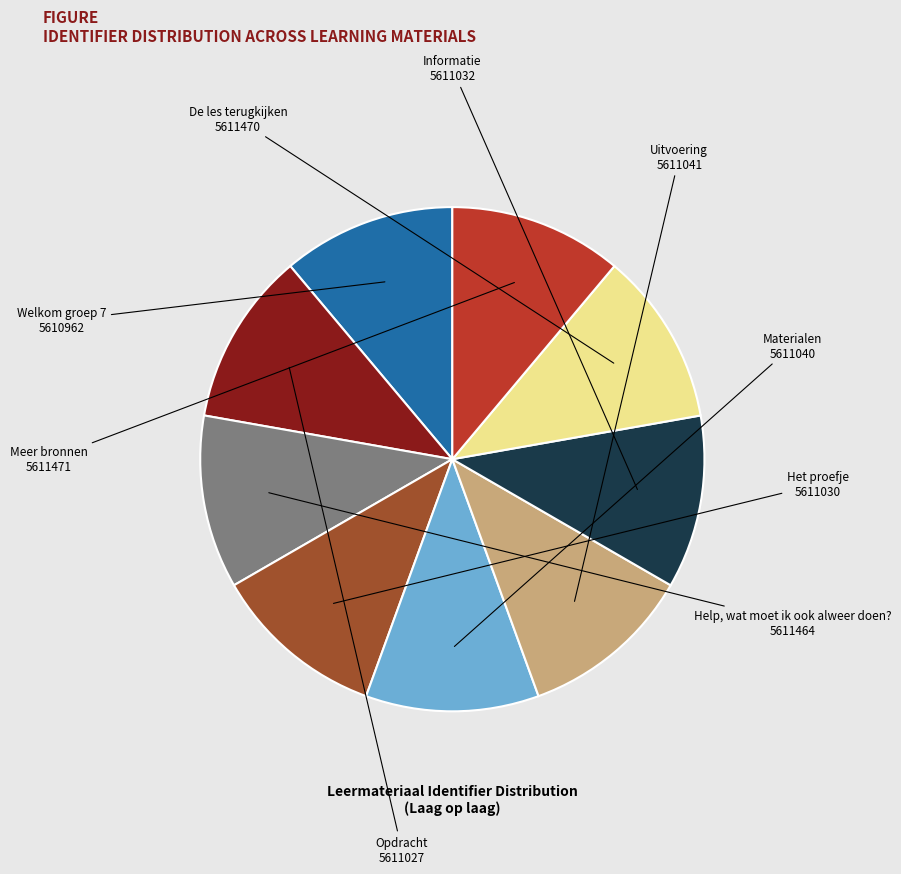

The Het proefje slice represents 11% of the pie. True or false?

True